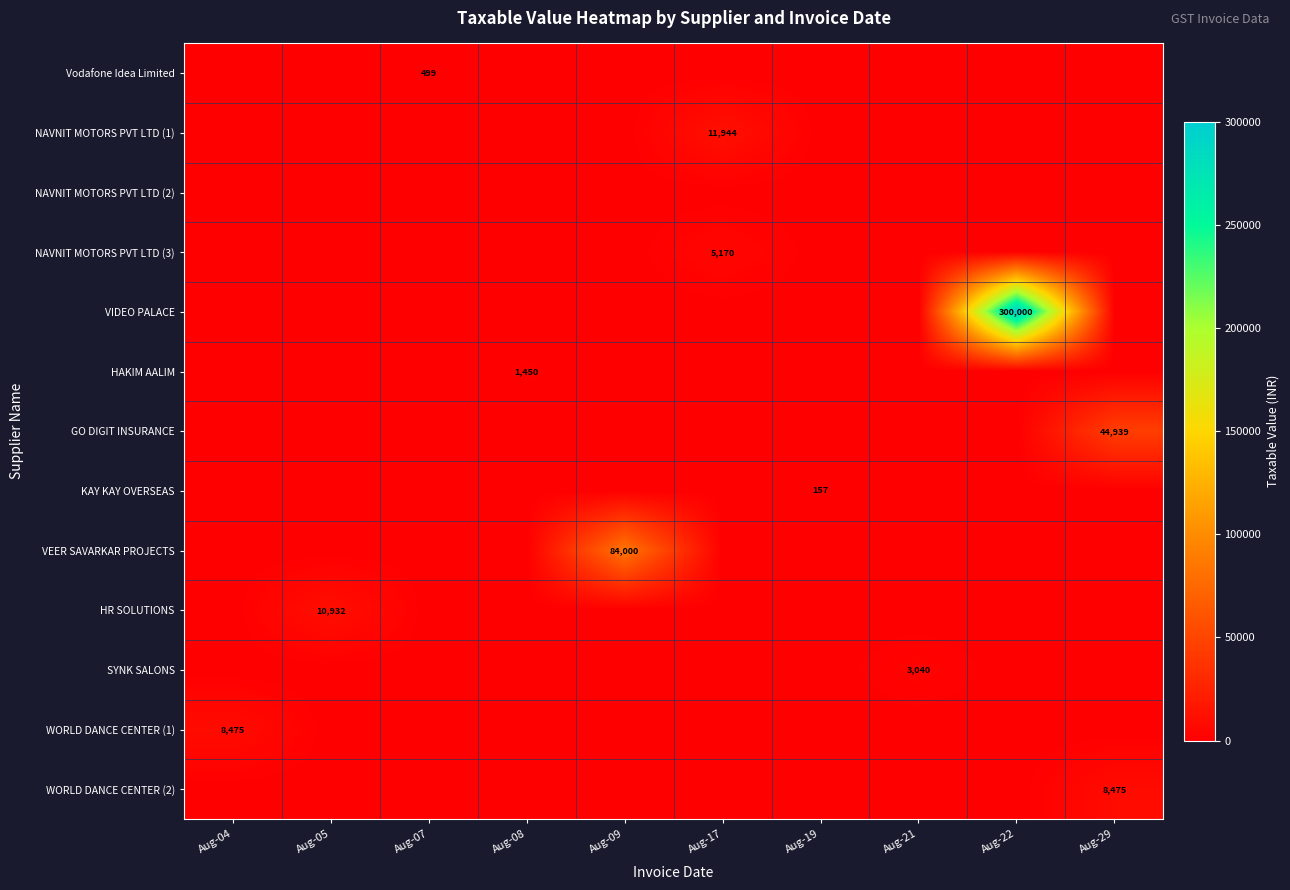

Which has a higher value, Aug-04 or Aug-21?

Aug-04